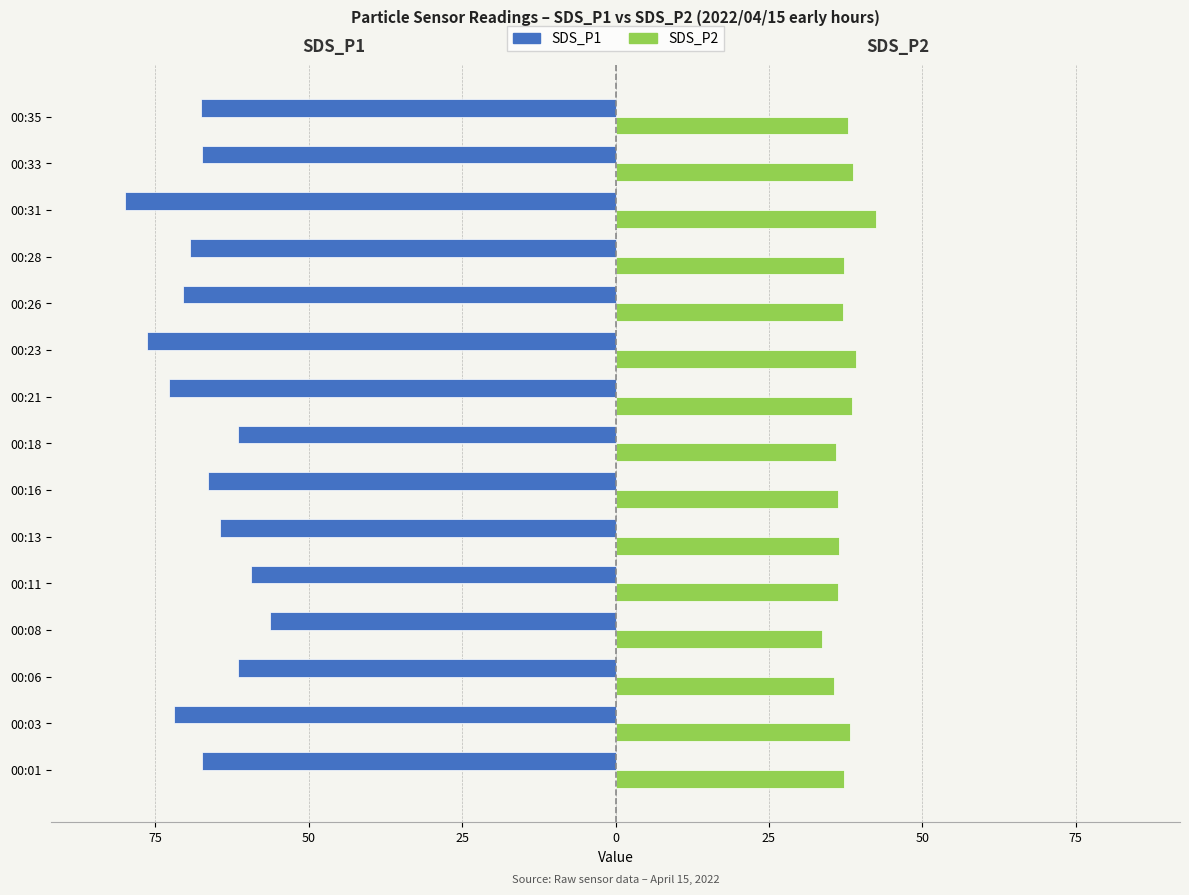

What are all the series names shown in the legend?

SDS_P1, SDS_P2